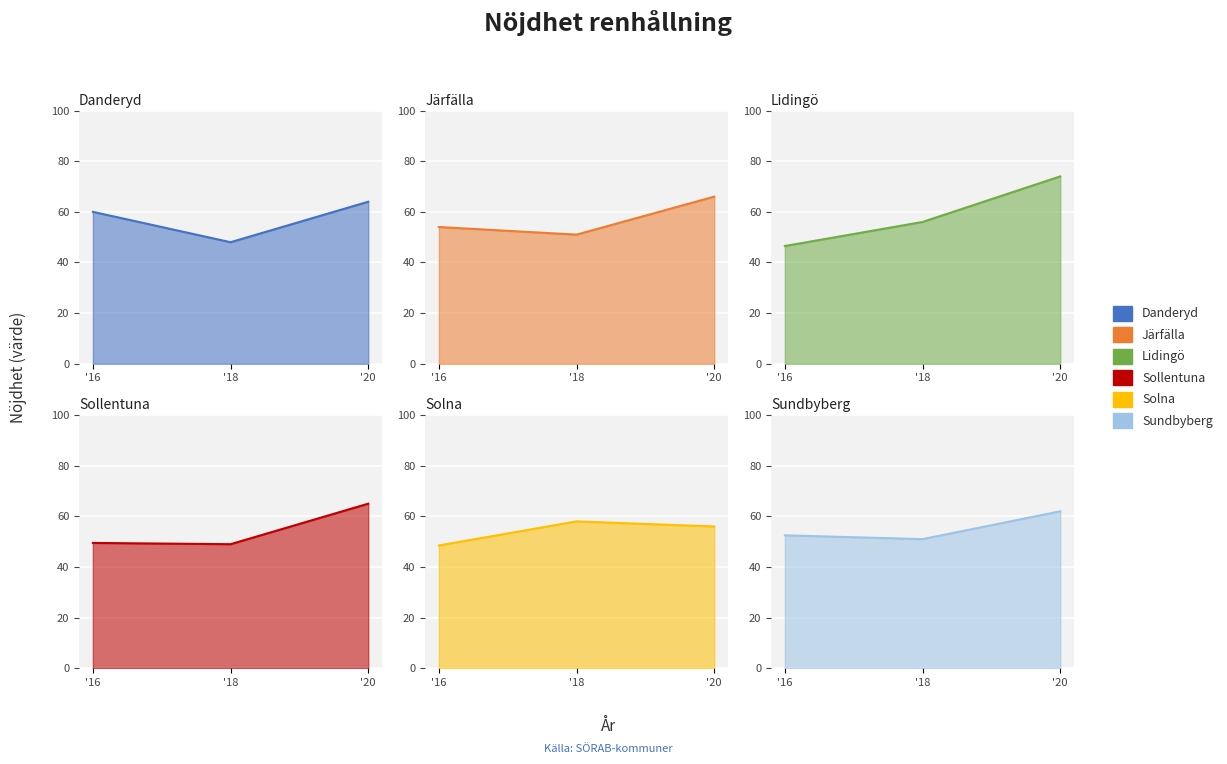

Read the Järfälla value at '18.

51.0